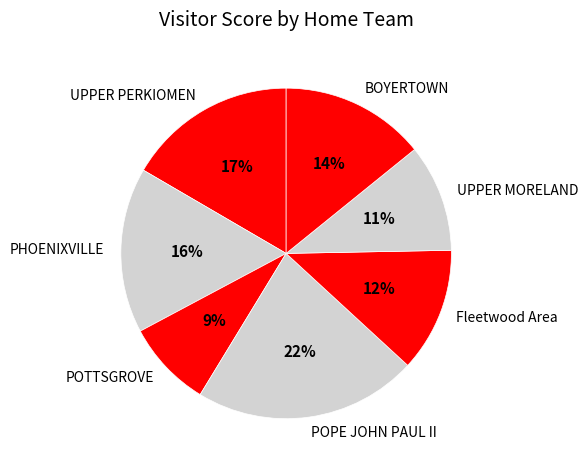

To the nearest percent, what percentage of the pie is POPE JOHN PAUL II?

22%